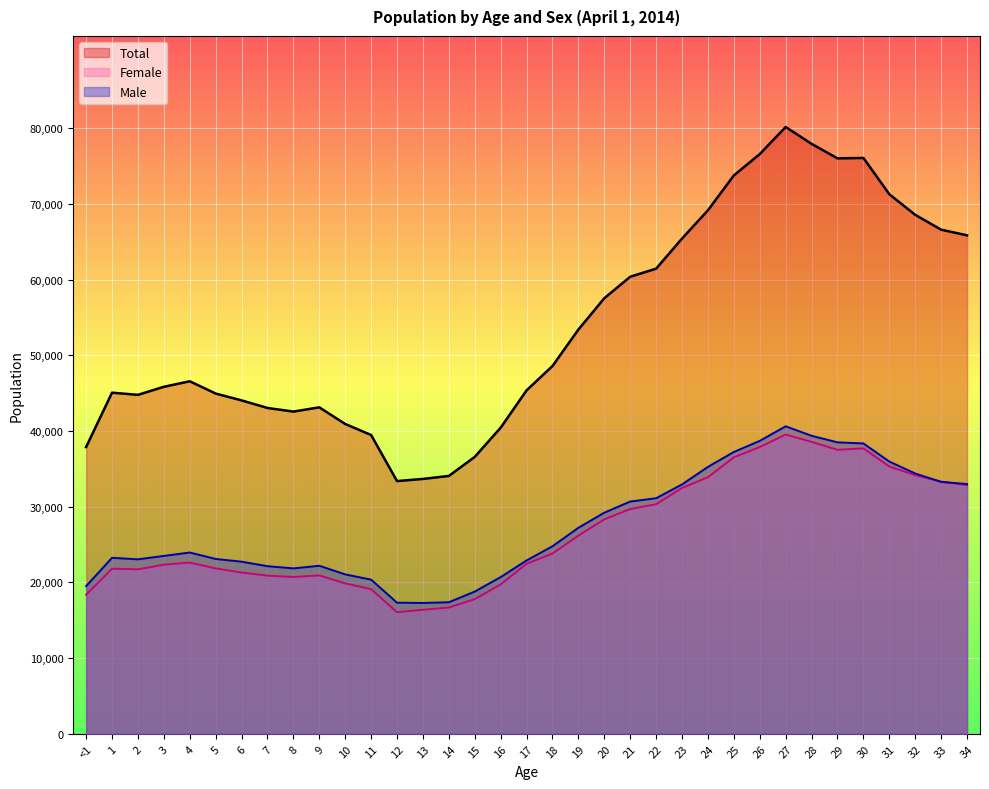

Reading right to left, transcribe all the data shown in this chart.

Total: 34=65854	33=66599	32=68561	31=71280	30=76075	29=76021	28=77936	27=80167	26=76586	25=73769	24=69164	23=65431	22=61450	21=60382	20=57545	19=53408	18=48590	17=45373	16=40443	15=36586	14=34067	13=33672	12=33386	11=39474	10=40930	9=43129	8=42569	7=43045	6=44048	5=44951	4=46574	3=45842	2=44781	1=45065	<1=37887
Female: 34=32856	33=33320	32=34173	31=35311	30=37714	29=37515	28=38566	27=39541	26=37884	25=36533	24=33899	23=32484	22=30325	21=29696	20=28332	19=26191	18=23813	17=22469	16=19739	15=17792	14=16685	13=16387	12=16064	11=19106	10=19870	9=20929	8=20714	7=20900	6=21307	5=21849	4=22623	3=22341	2=21729	1=21813	<1=18376
Male: 34=32998	33=33279	32=34388	31=35969	30=38361	29=38506	28=39370	27=40626	26=38702	25=37236	24=35265	23=32947	22=31125	21=30686	20=29213	19=27217	18=24777	17=22904	16=20704	15=18794	14=17382	13=17285	12=17322	11=20368	10=21060	9=22200	8=21855	7=22145	6=22741	5=23102	4=23951	3=23501	2=23052	1=23252	<1=19511